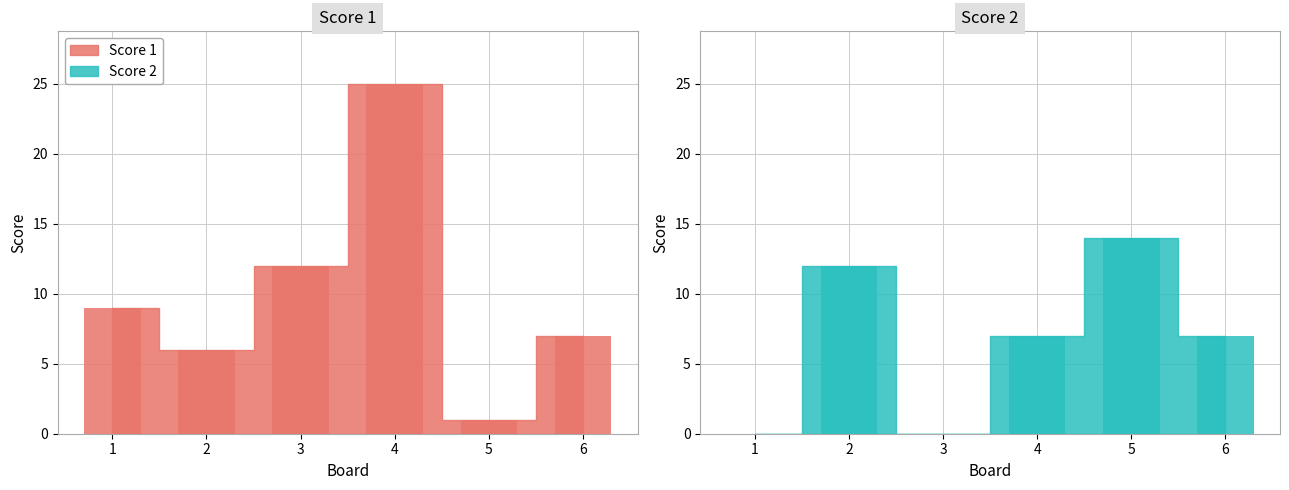

Which has a higher value, 2 or 1?

1